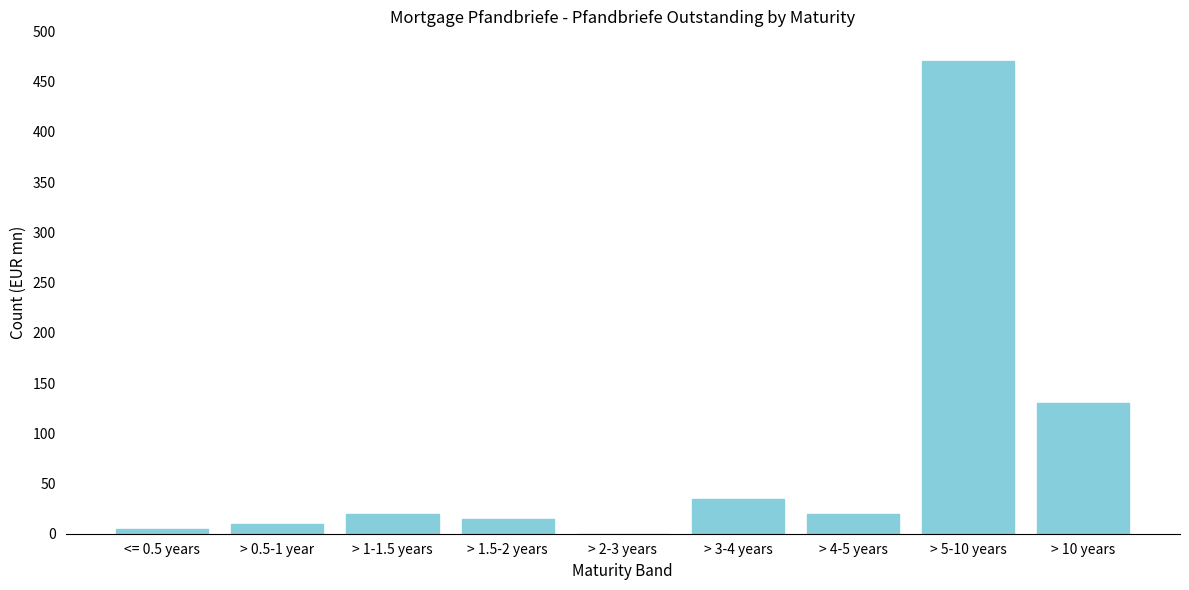

Reading left to right, list all the values displayed in this chart.

<= 0.5 years=5	> 0.5-1 year=10	> 1-1.5 years=20	> 1.5-2 years=15	> 2-3 years=0	> 3-4 years=35	> 4-5 years=20	> 5-10 years=470	> 10 years=130